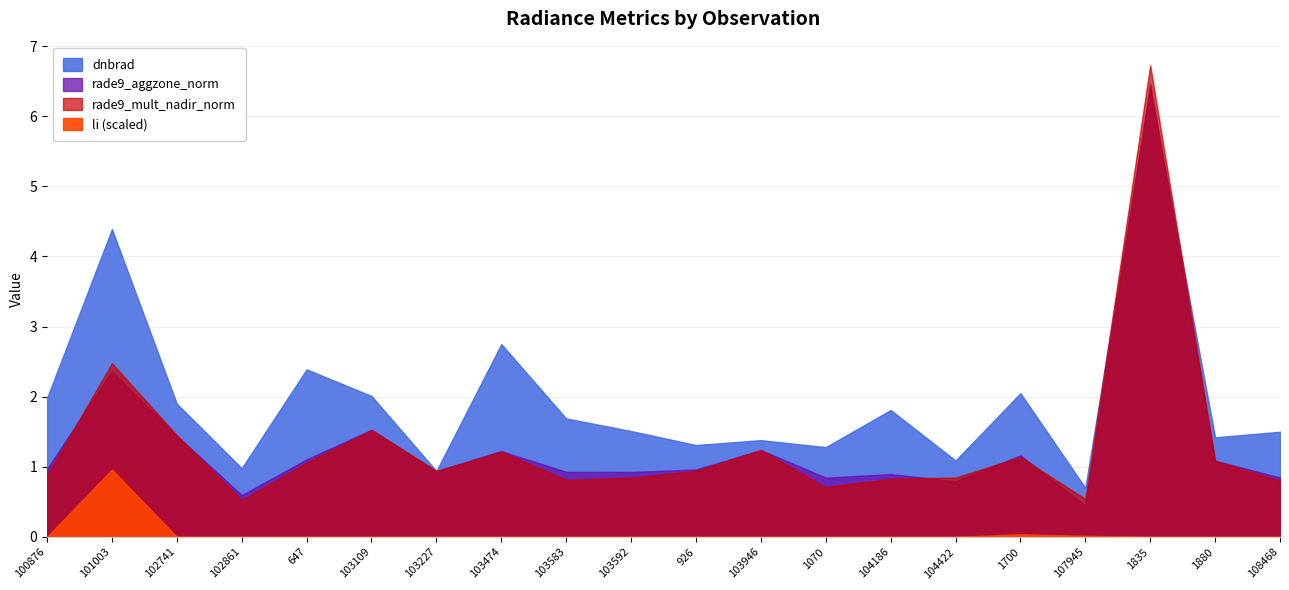

What is the label of the 9th point from the left?

103583